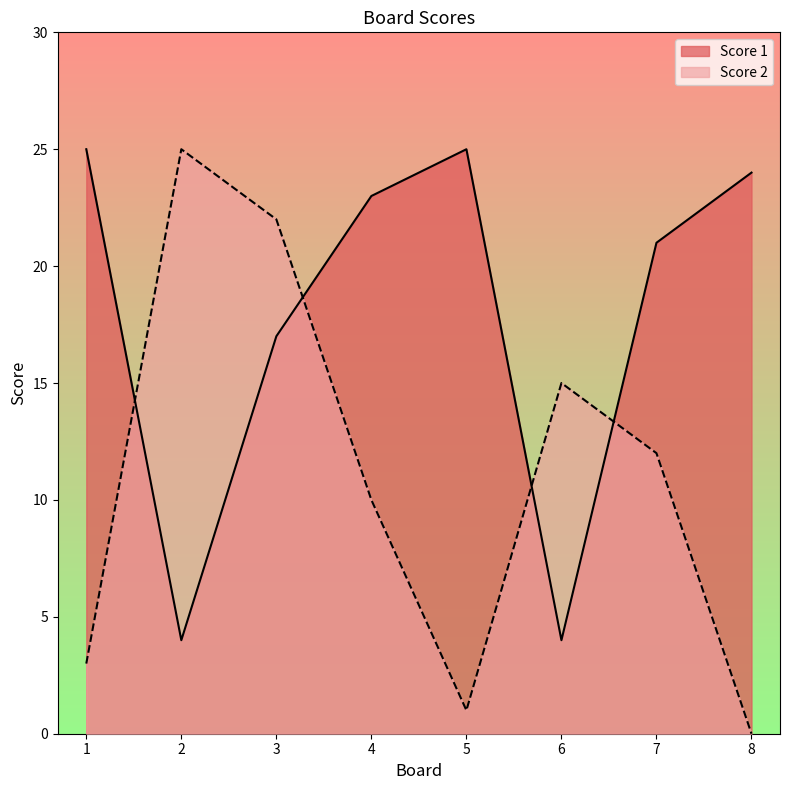

Between which two adjacent categories do Score 1 and Score 2 first intersect?

1 and 2